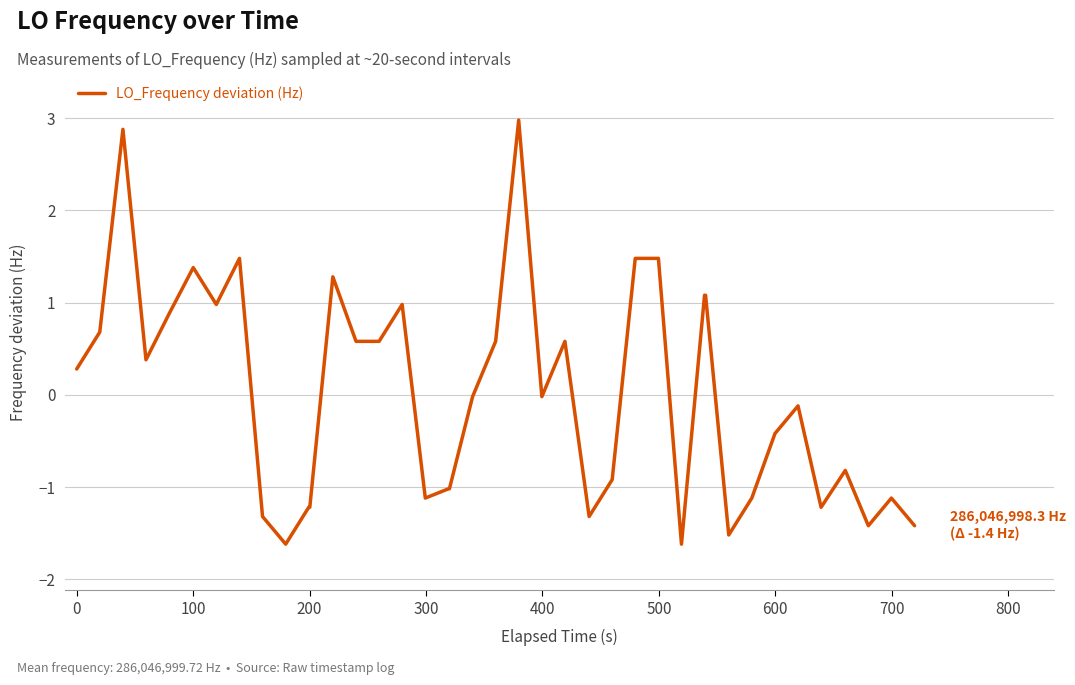

What is the smallest value displayed?

-1.6